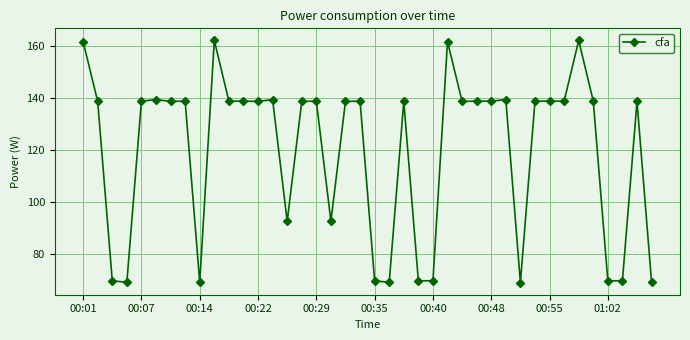

What is the value of the 22nd point from the left?

69.0